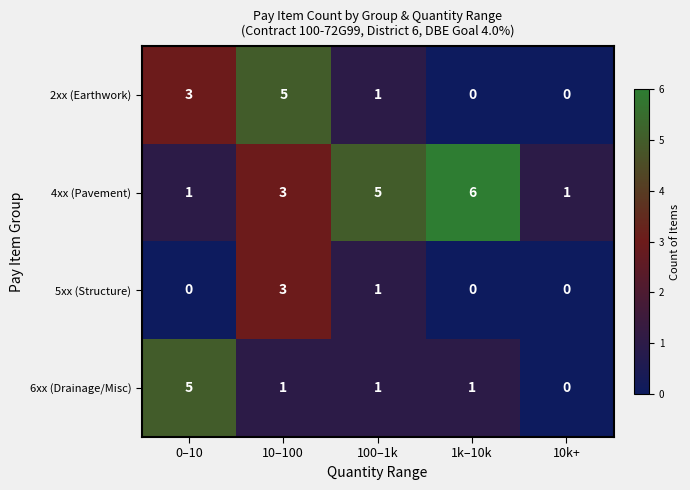

Reading right to left, list all the values displayed in this chart.

2xx (Earthwork): 10k+=0	1k–10k=0	100–1k=1	10–100=5	0–10=3
4xx (Pavement): 10k+=1	1k–10k=6	100–1k=5	10–100=3	0–10=1
5xx (Structure): 10k+=0	1k–10k=0	100–1k=1	10–100=3	0–10=0
6xx (Drainage/Misc): 10k+=0	1k–10k=1	100–1k=1	10–100=1	0–10=5